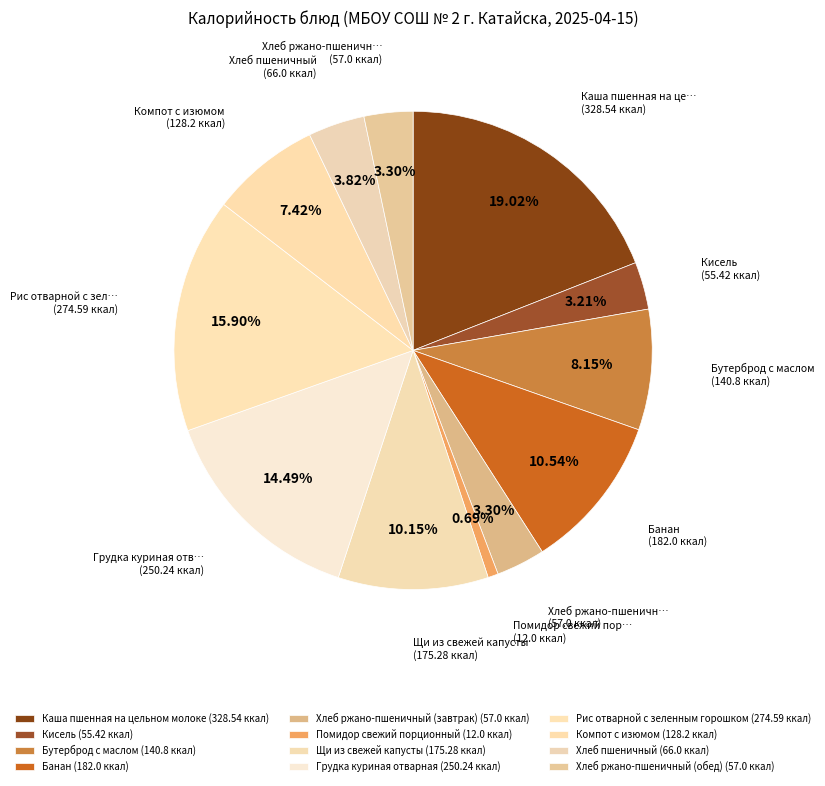

Between Компот с изюмом and Бутерброд с маслом, which is larger?

Бутерброд с маслом